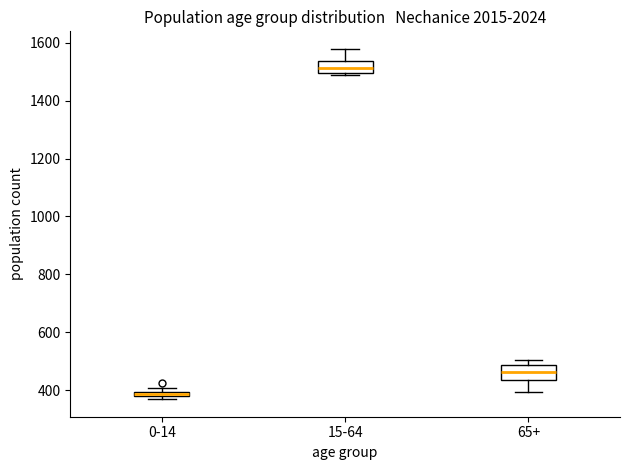

Which box has the highest median line?

15-64